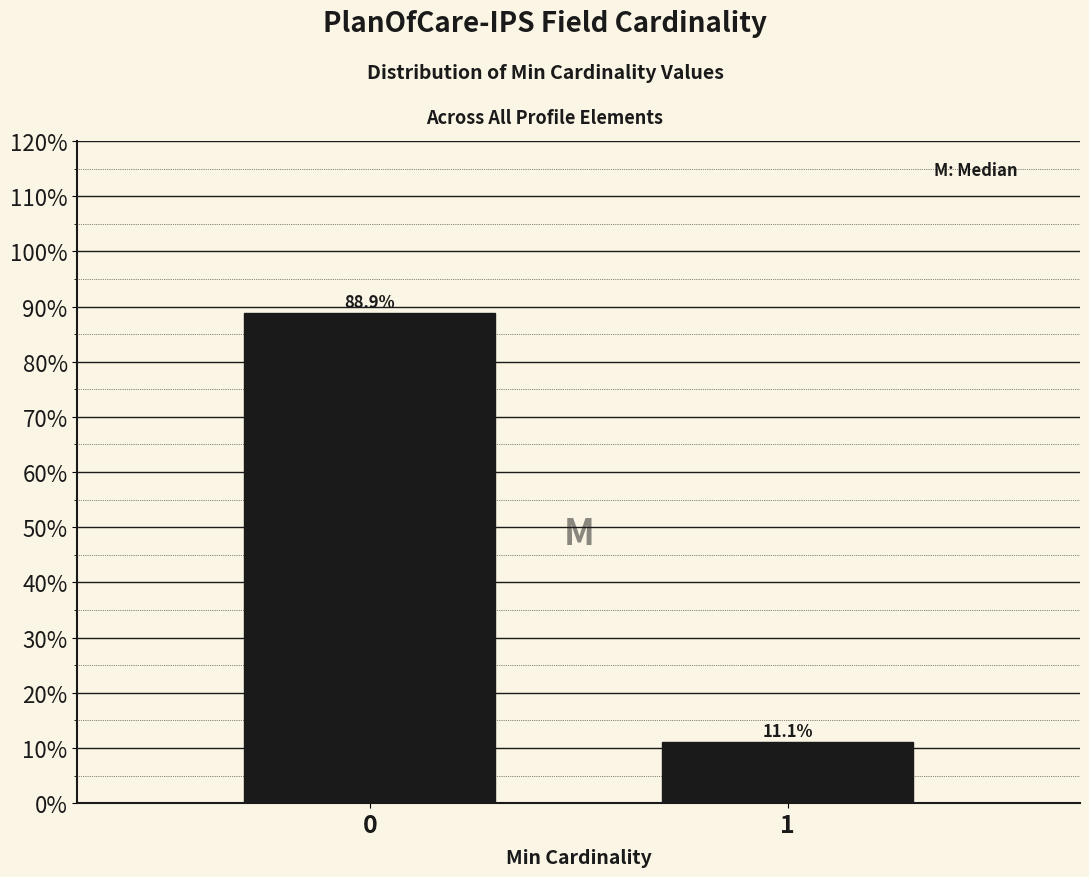

Reading left to right, extract all data points from this chart.

88.9	11.1